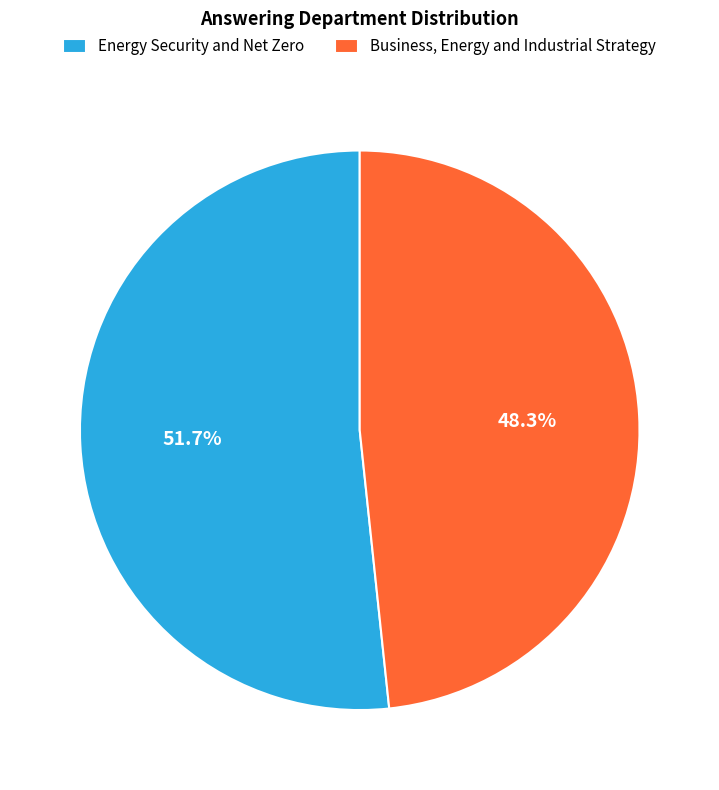

What percentage is NOT represented by Energy Security and Net Zero?

48.3%